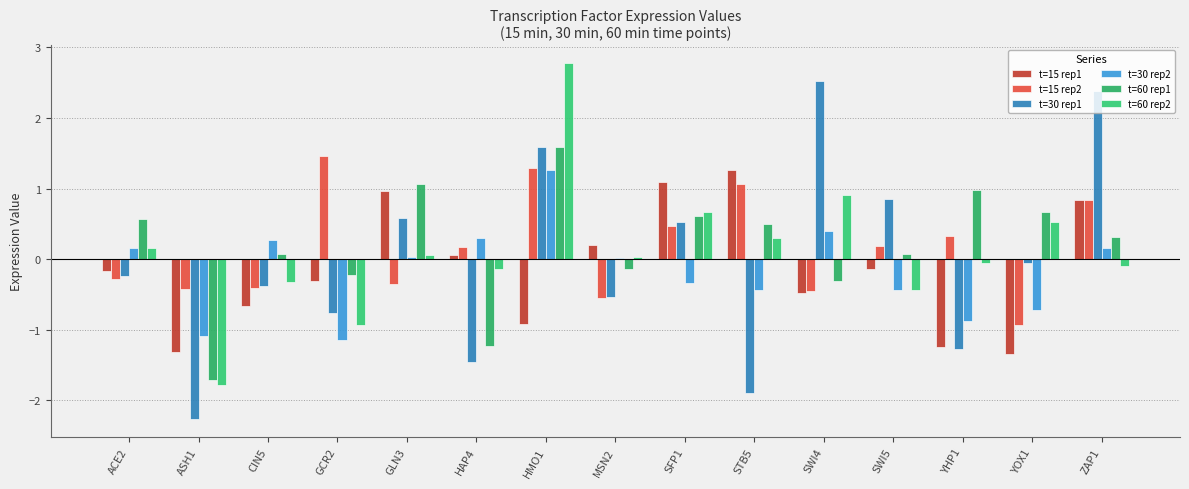

Is the value of t=15 rep1 at SFP1 greater than the value of t=60 rep2 at MSN2?

Yes